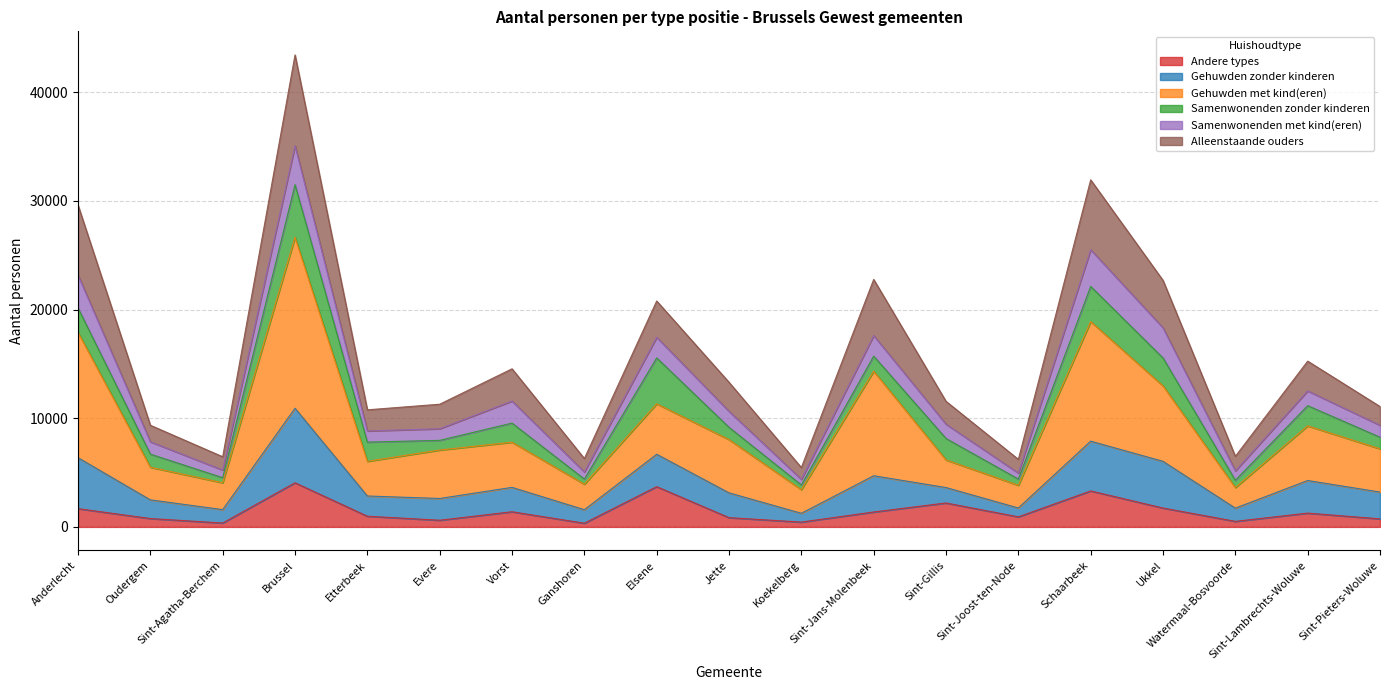

Which category has the lowest value in the Alleenstaande ouders series?

Koekelberg